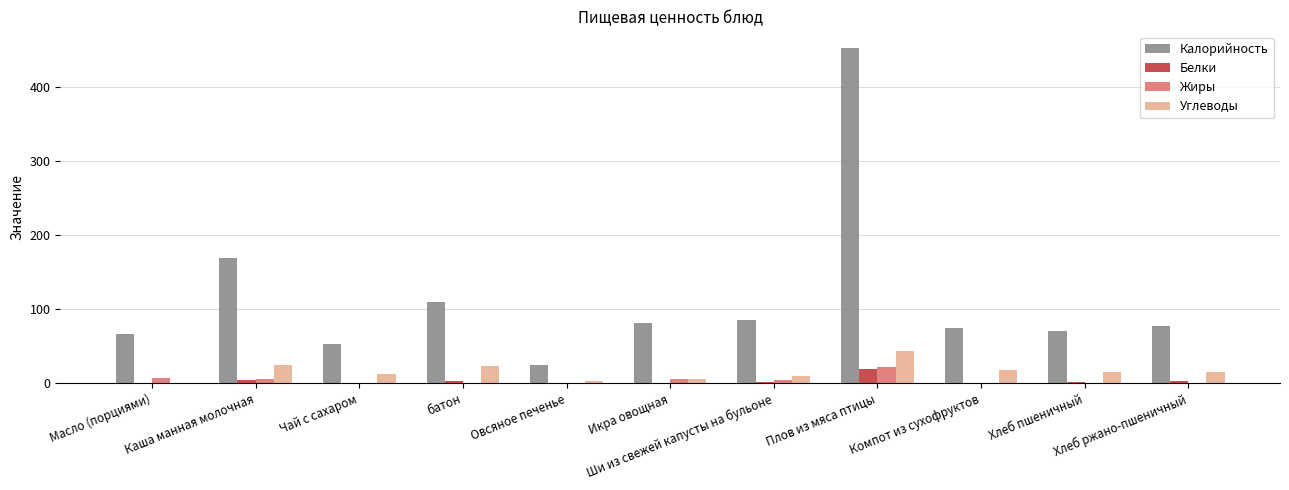

What is the spread (max minus min) of values at Хлеб ржано-пшеничный?

76.7